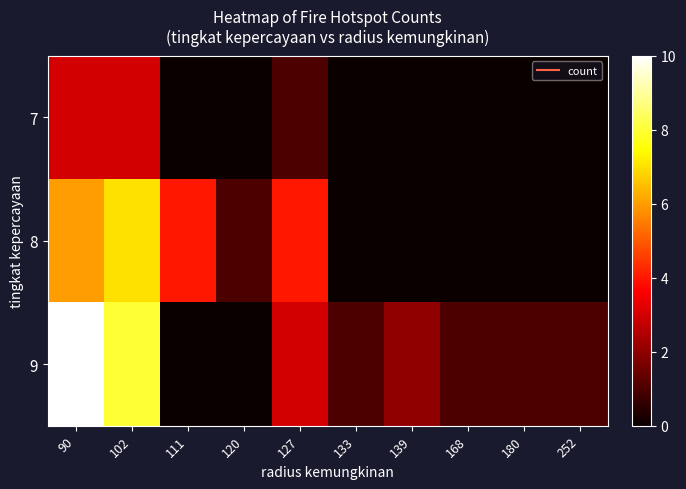

Which series changed the most between 168 and 180?

7